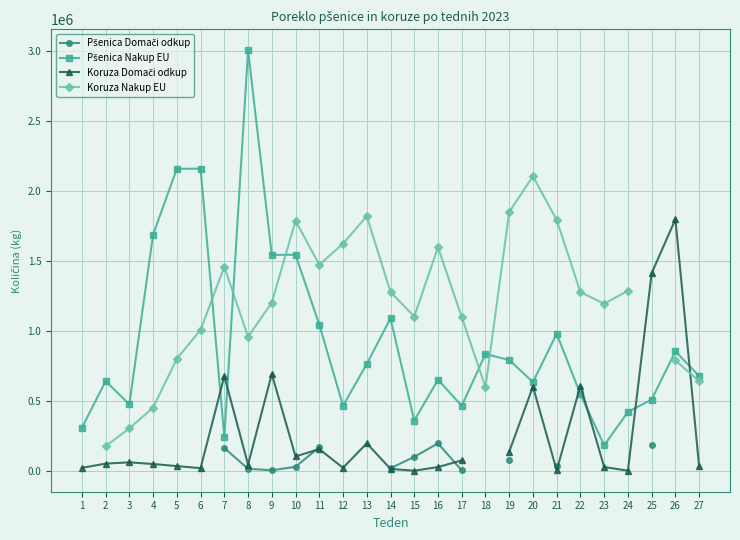

True or false: Koruza Nakup EU and Pšenica Domači odkup cross at least once.

False